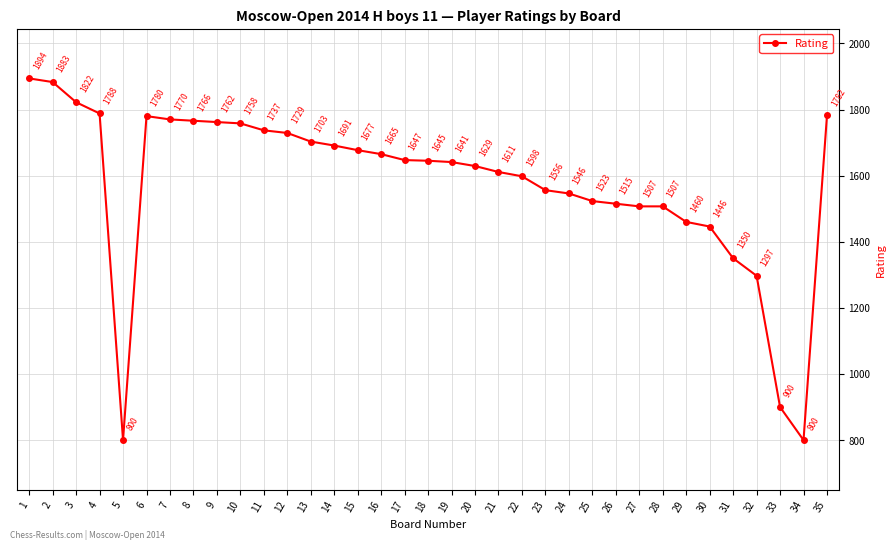

The value at 3 is 1822. True or false?

True